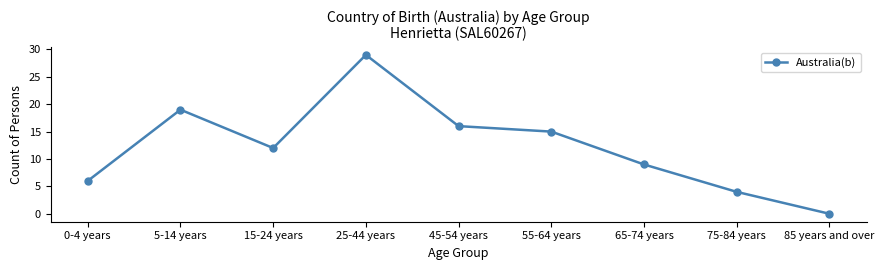

At which label does the data first exceed 12?

5-14 years